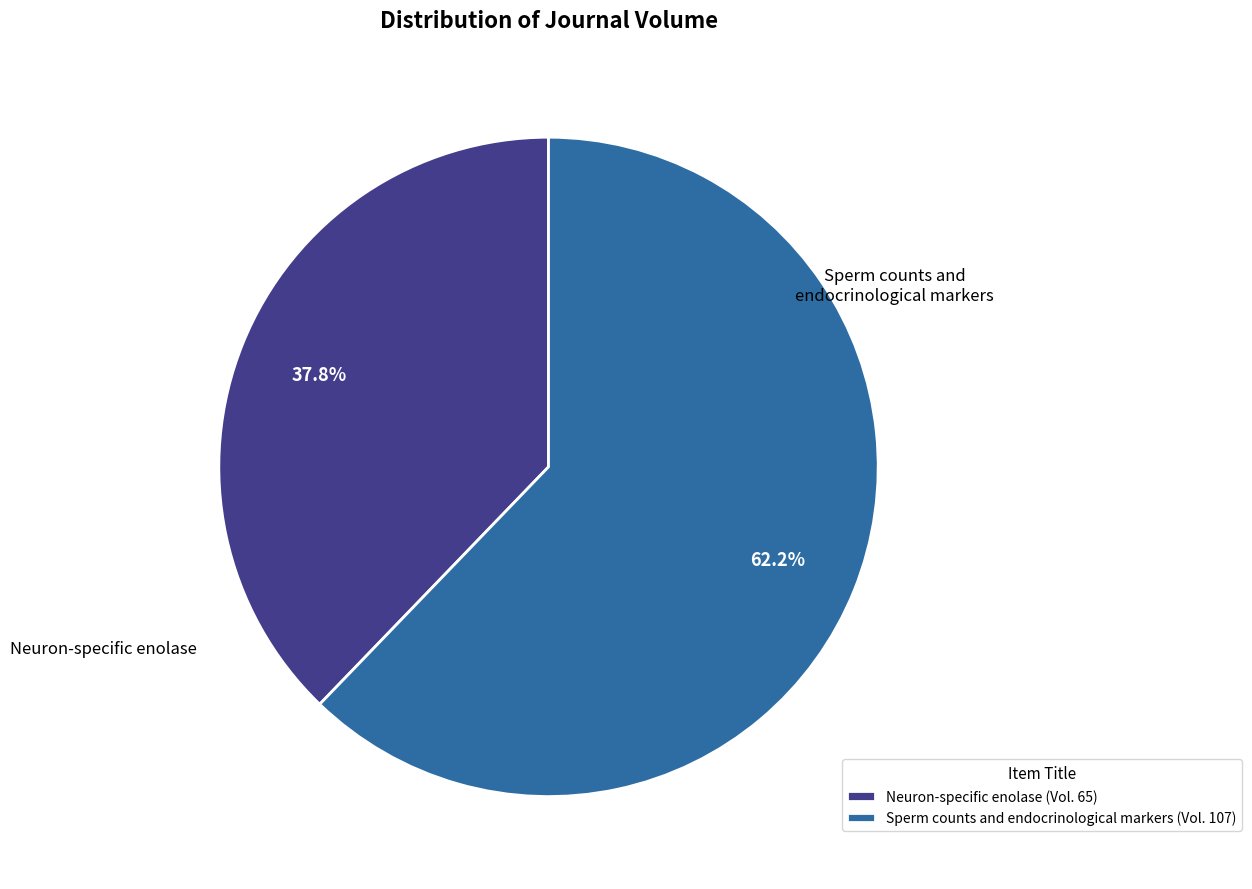

Between Neuron-specific enolase and Sperm counts and endocrinological markers, which is larger?

Sperm counts and endocrinological markers